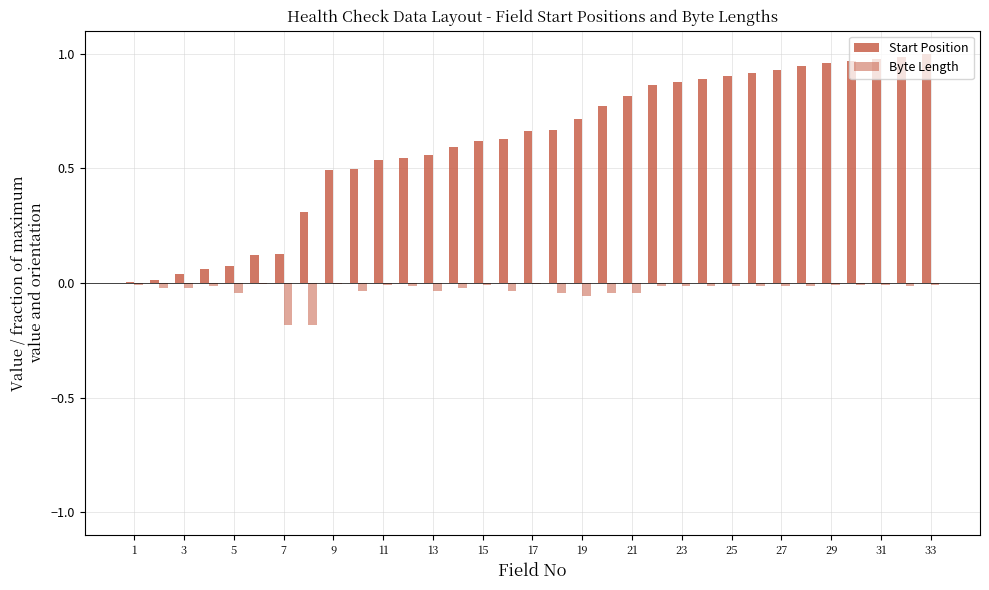

What is the difference between the maximum and second lowest values in the Start Position series?

1.0